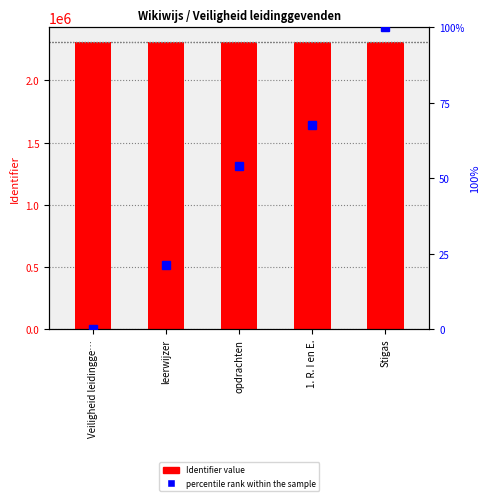

Is it true that Identifier value equals 4122490.5 at Veiligheid leidingge…?

False